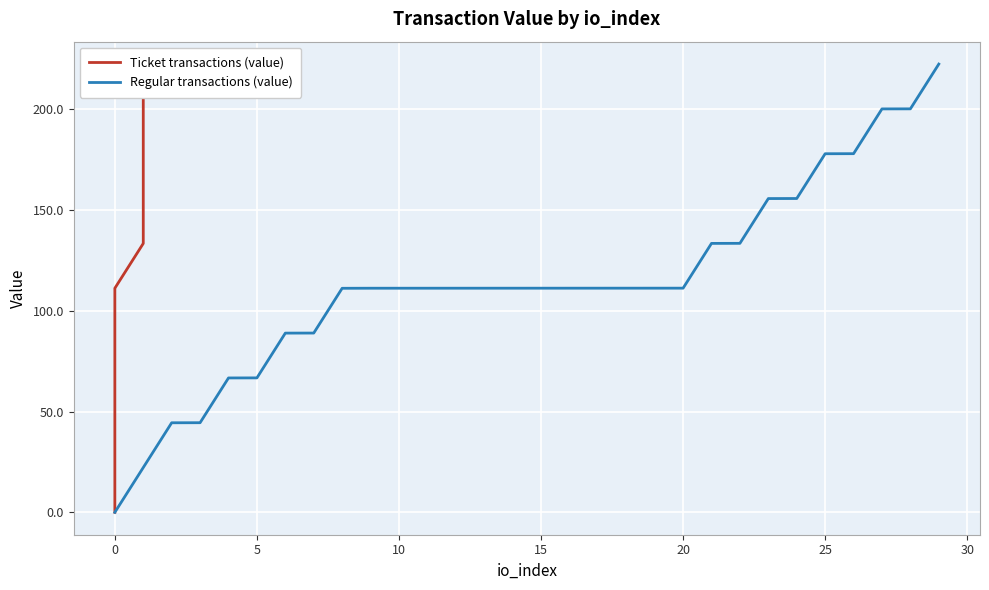

The Regular transactions (value) series shows 178.0 at 25. True or false?

True